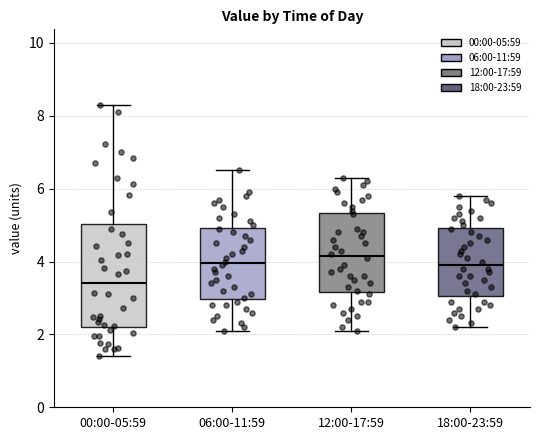

Reading left to right, transcribe this box plot: for each box, give where its median line is, the range the box spans, and where its two whiskers end, as read against the y-axis. The values are not printed on the chart, so give them approximately, as read against the axis.

00:00-05:59: median 3.4, box 2.2 to 5.0, whiskers 1.4 to 8.4
06:00-11:59: median 4.0, box 3.0 to 5.0, whiskers 2.2 to 6.6
12:00-17:59: median 4.2, box 3.2 to 5.4, whiskers 2.2 to 6.4
18:00-23:59: median 4.0, box 3.0 to 5.0, whiskers 2.2 to 5.8